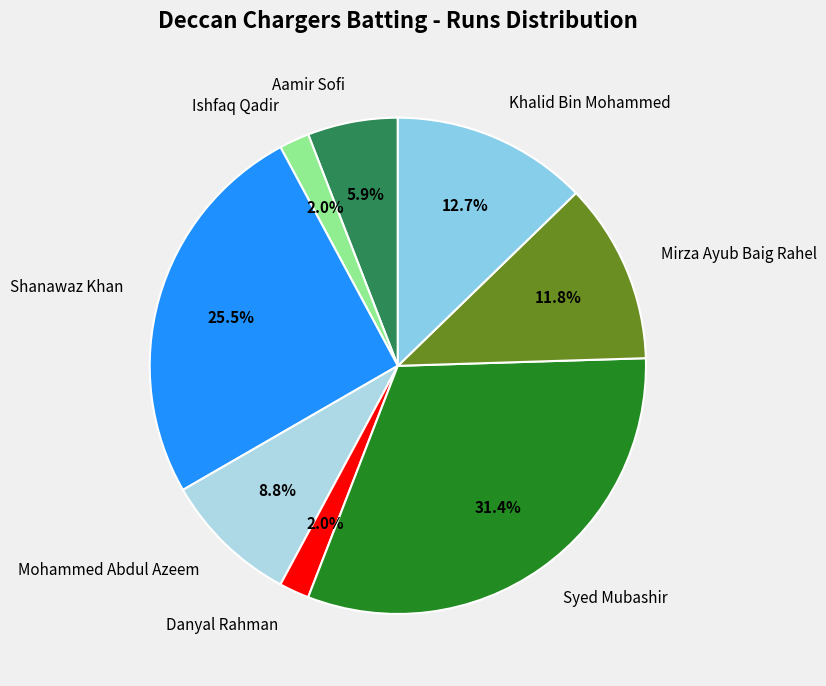

Does any single category account for the majority?

No